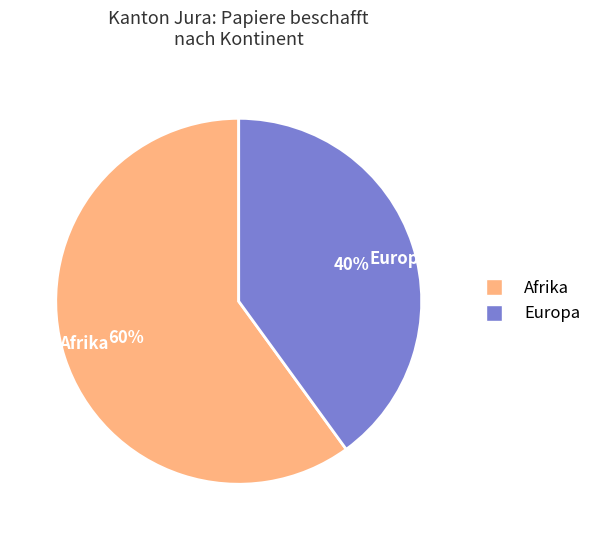

To the nearest percent, what percentage of the pie is Europa?

40%